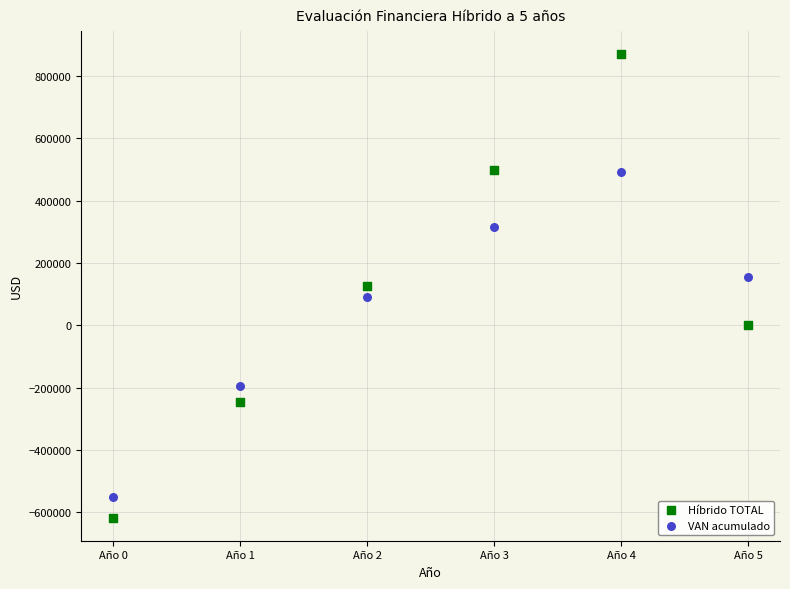

Across all data points, what is the range of Y values (max minus min)?

1488000.0